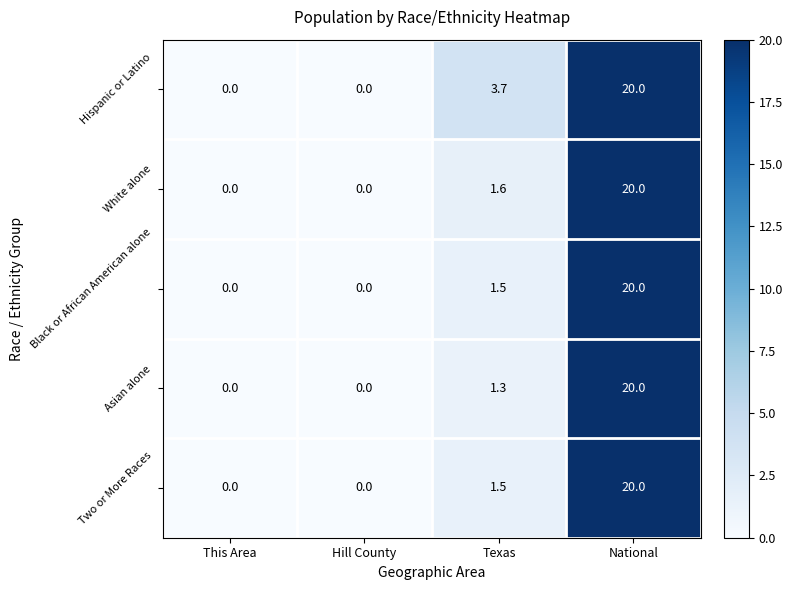

Reading right to left, what are all the values shown in this chart?

Hispanic or Latino: National=20.0	Texas=3.7	Hill County=0.0	This Area=0.0
White alone: National=20.0	Texas=1.6	Hill County=0.0	This Area=0.0
Black or African American alone: National=20.0	Texas=1.5	Hill County=0.0	This Area=0.0
Asian alone: National=20.0	Texas=1.3	Hill County=0.0	This Area=0.0
Two or More Races: National=20.0	Texas=1.5	Hill County=0.0	This Area=0.0